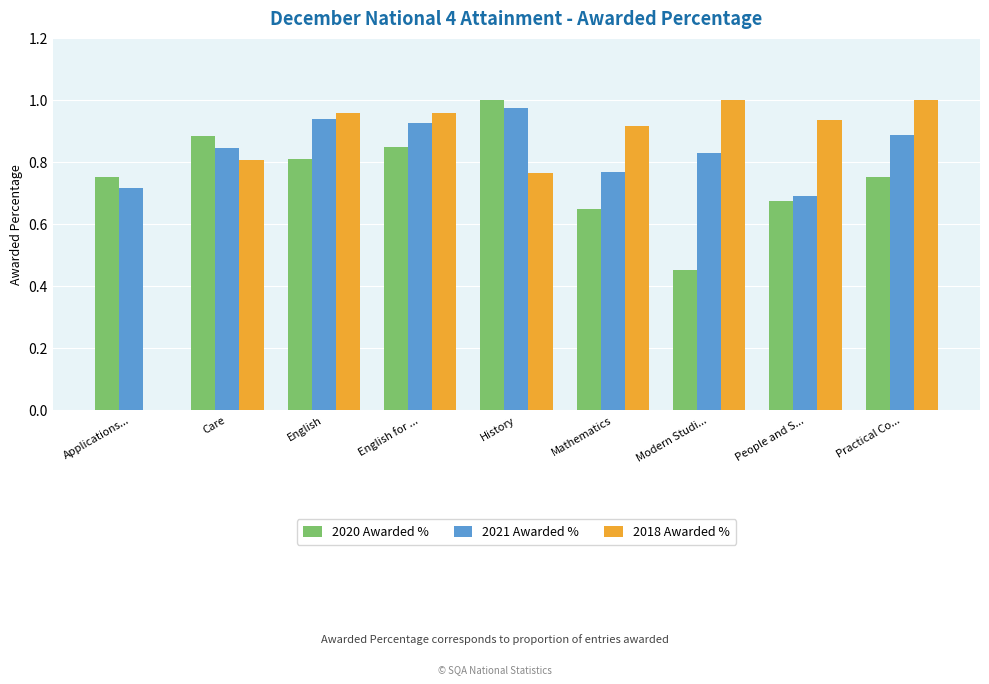

What is the sum of the 2018 Awarded % values at English and Modern Studi...?

2.0